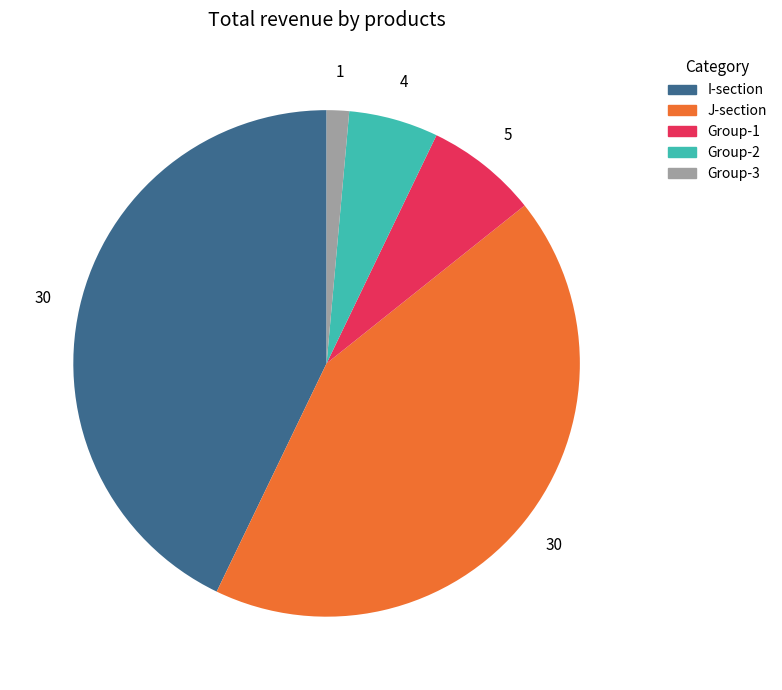

Is there a majority slice in this chart?

No